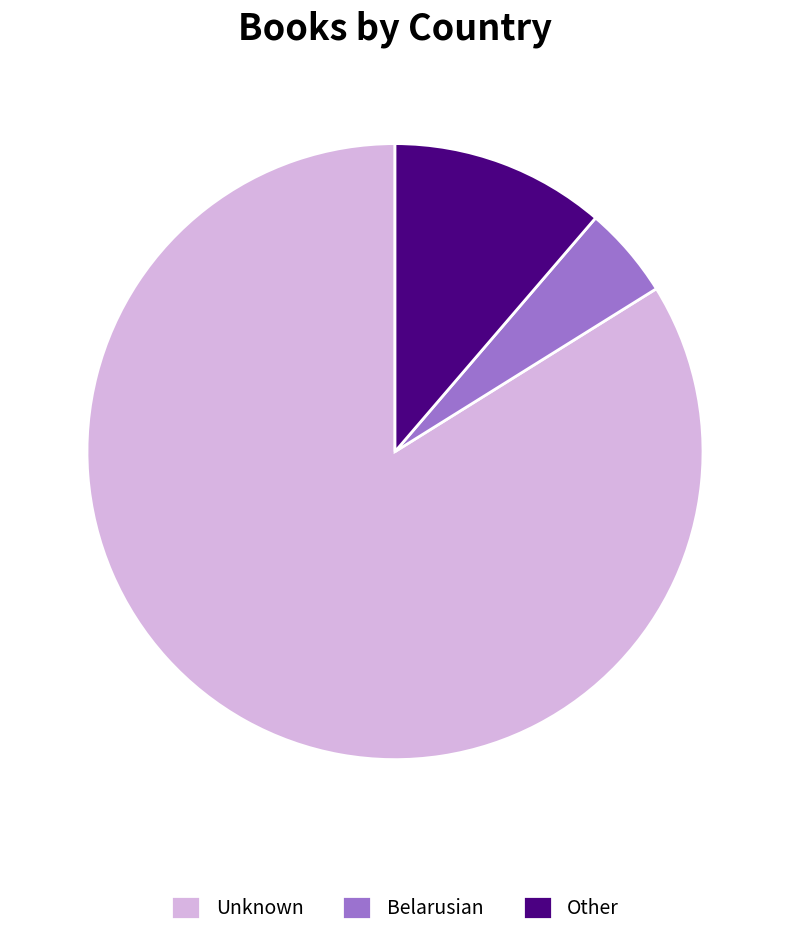

Rank the categories by value from lowest to highest.

Belarusian, Other, Unknown